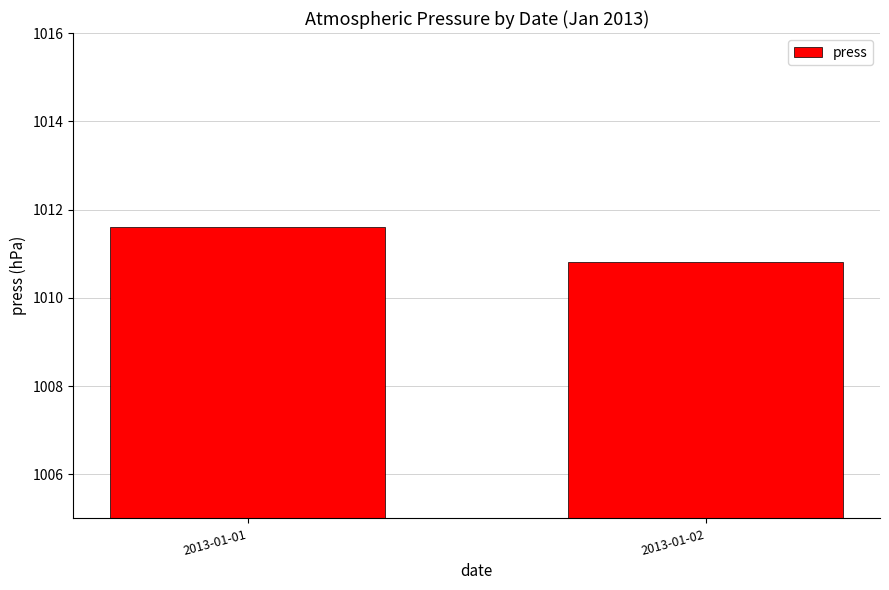

The chart shows a value of 533.3 at 2013-01-02. True or false?

False